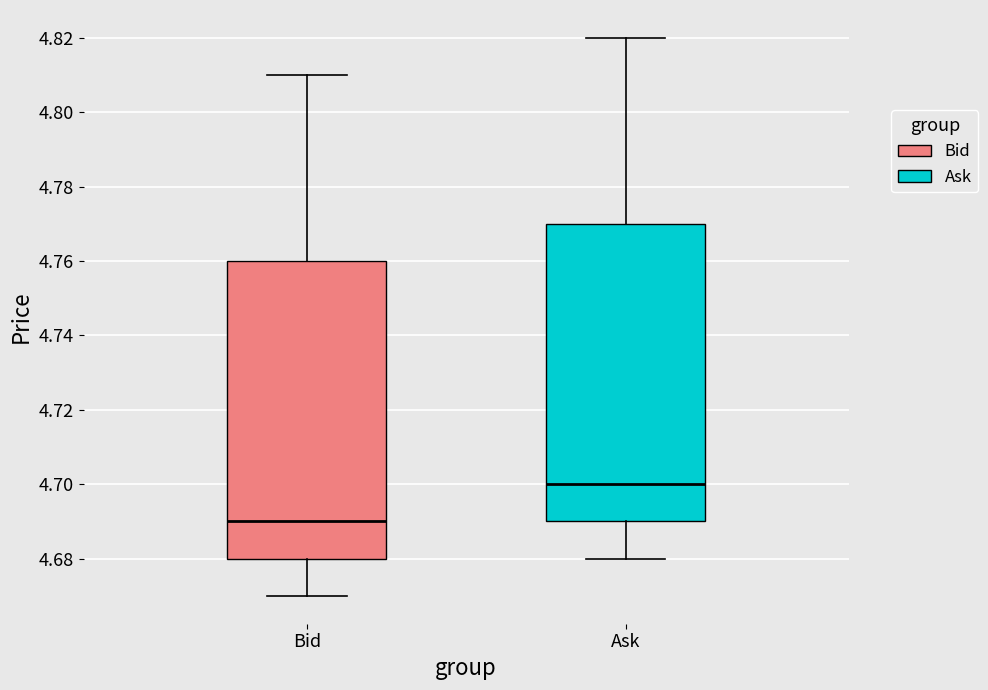

Which box has the lowest median line?

Bid